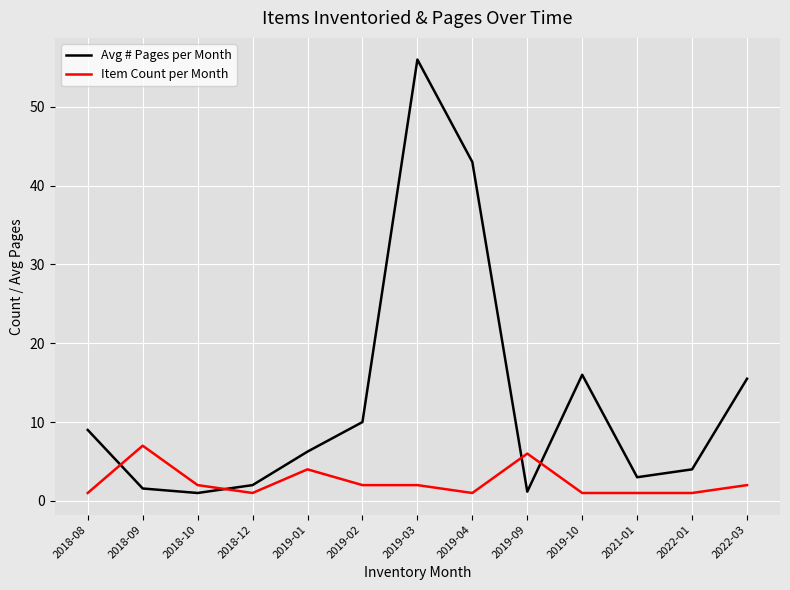

What is the sum of all Avg # Pages per Month values?

168.5